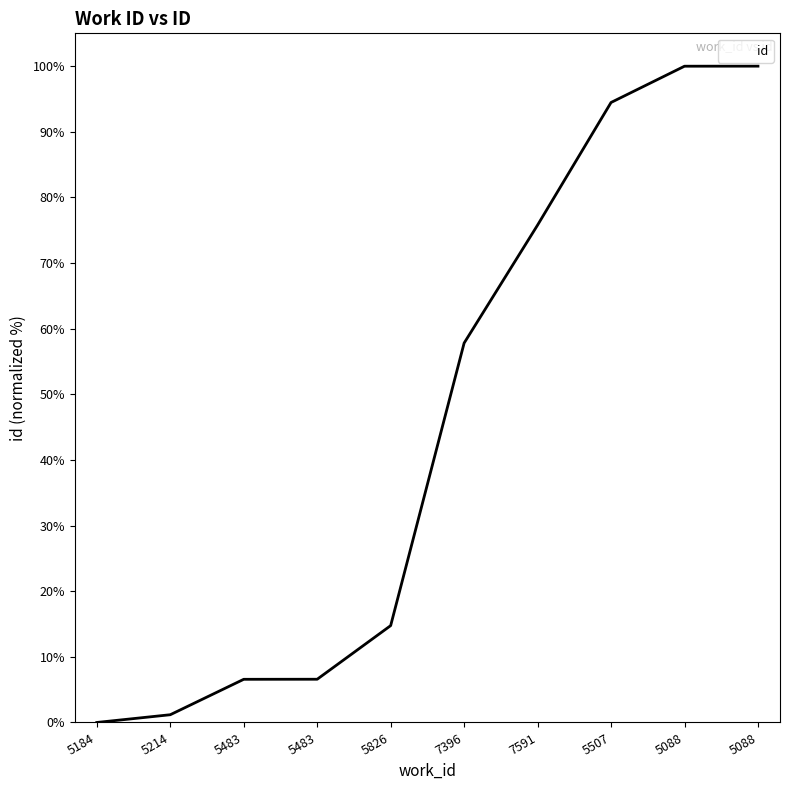

What is the label of the 10th point from the right?

5184